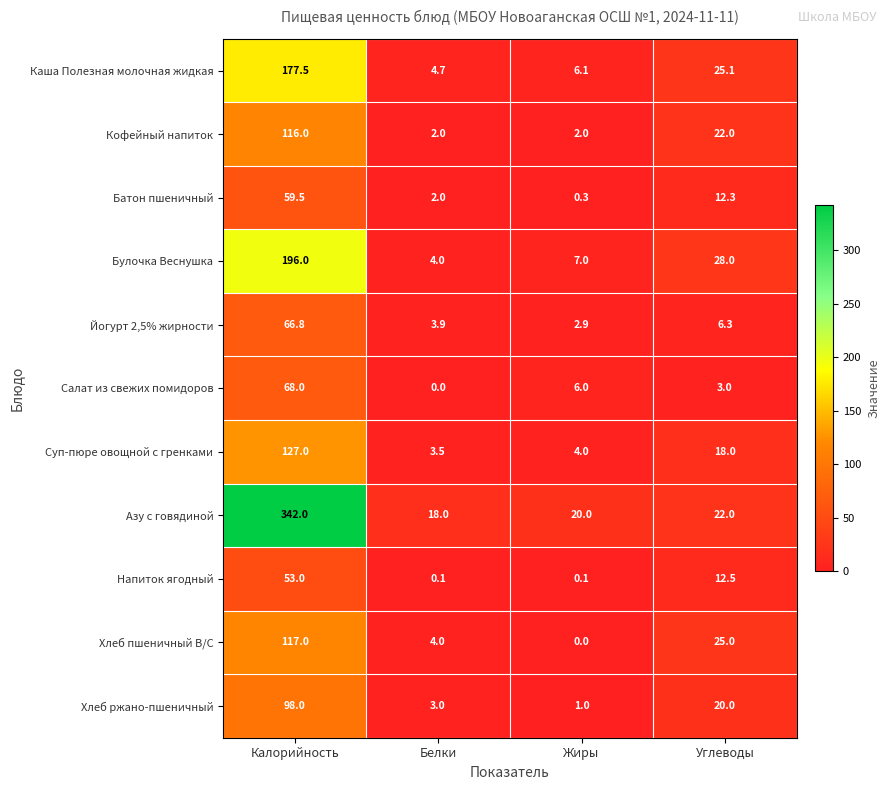

Which category has the highest value across all series?

Калорийность